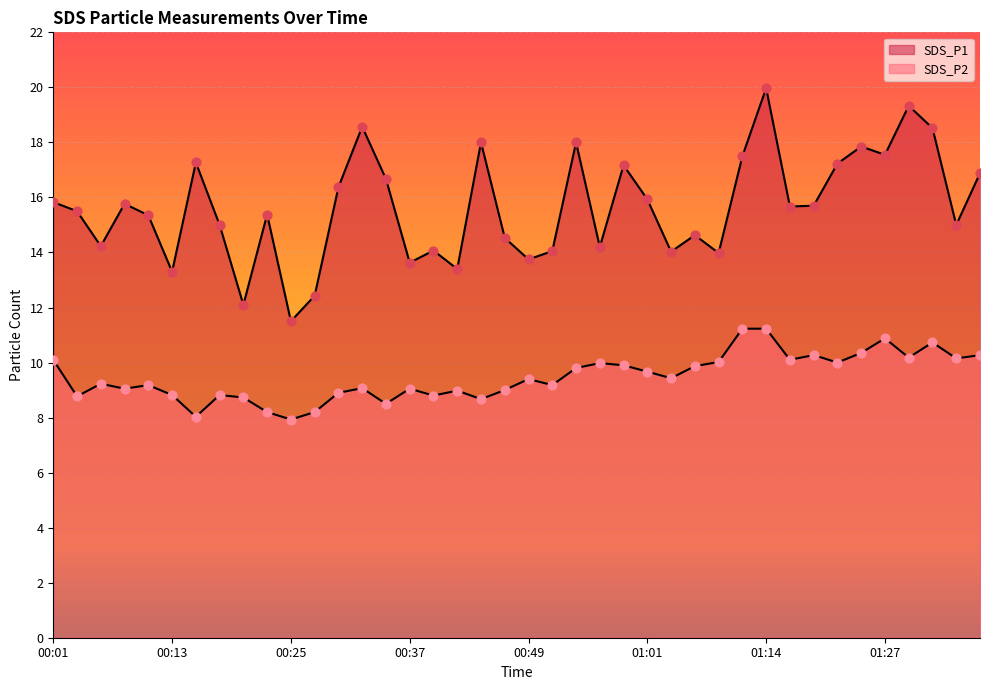

What is the total value across all series at 01:27?

28.4